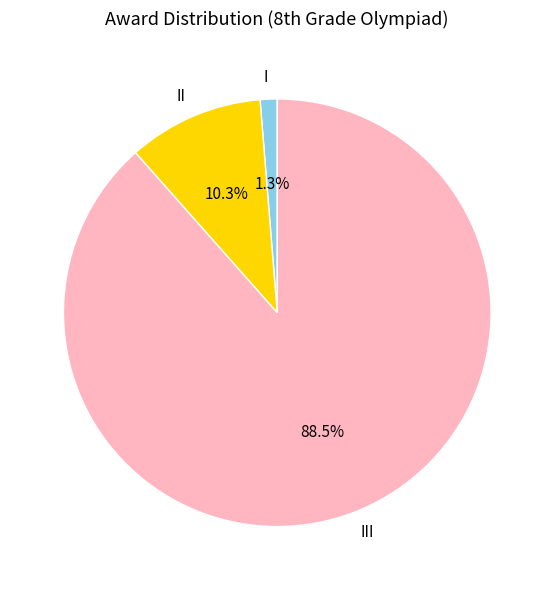

Rank the categories by value from highest to lowest.

III, II, I